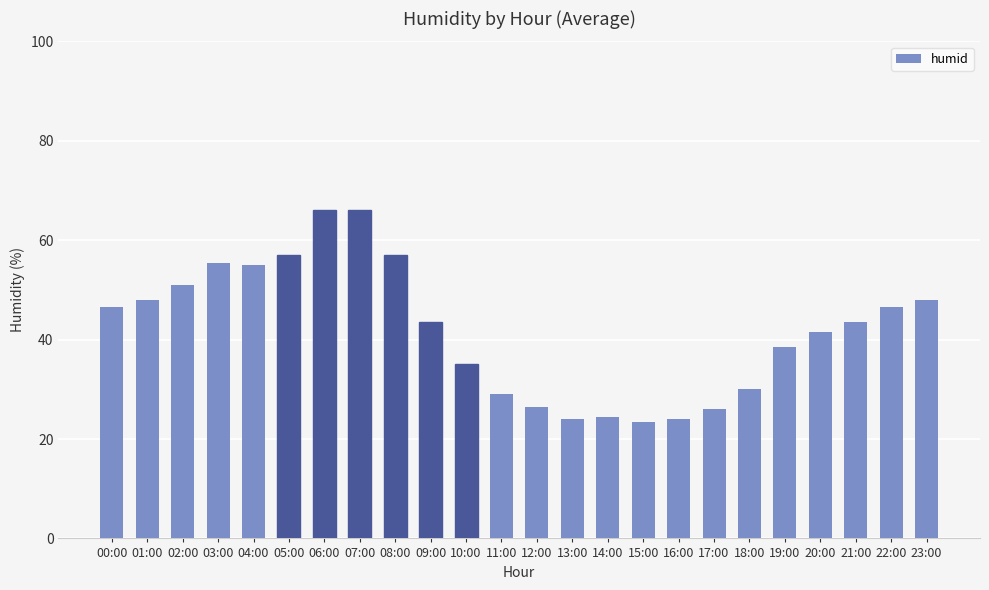

Reading right to left, extract all data points from this chart.

48.0	46.5	43.5	41.5	38.5	30.0	26.0	24.0	23.5	24.5	24.0	26.5	29.0	35.0	43.5	57.0	66.0	66.0	57.0	55.0	55.5	51.0	48.0	46.5